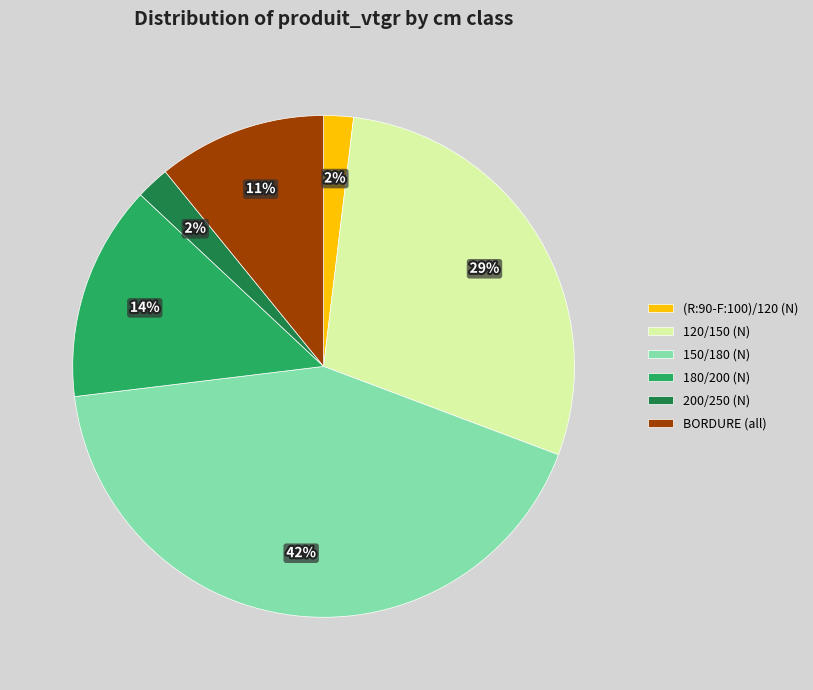

Which has a higher value, BORDURE (all) or 150/180 (N)?

150/180 (N)